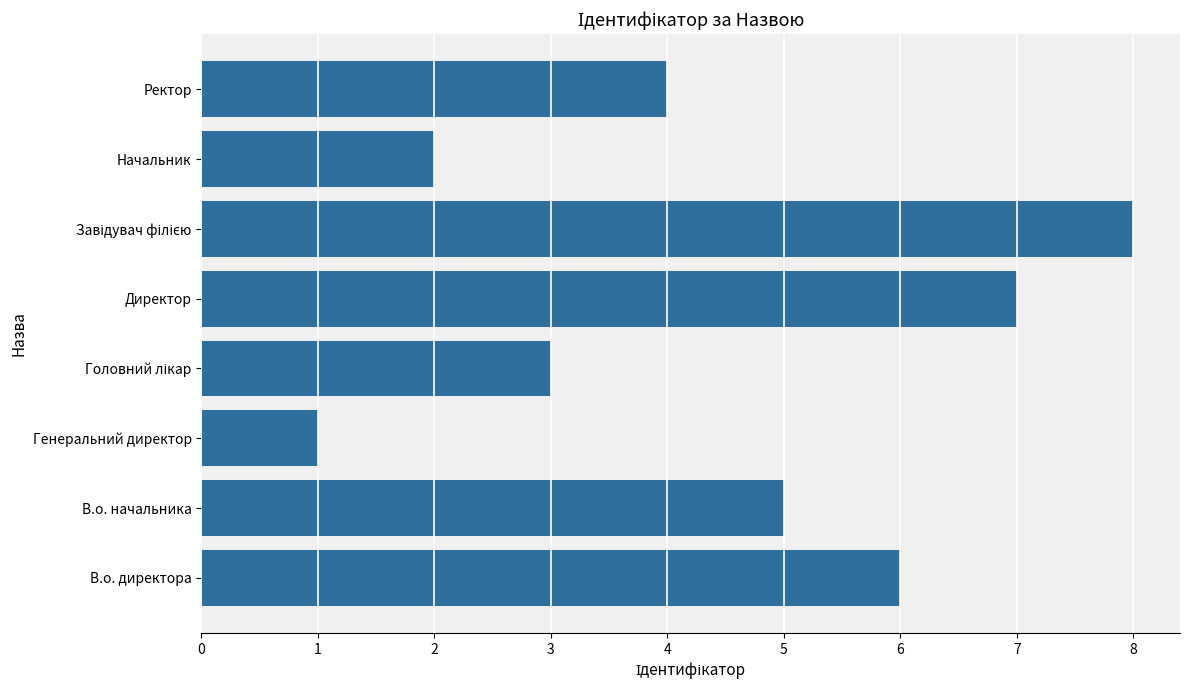

What is the difference between the second highest and second lowest values?

5